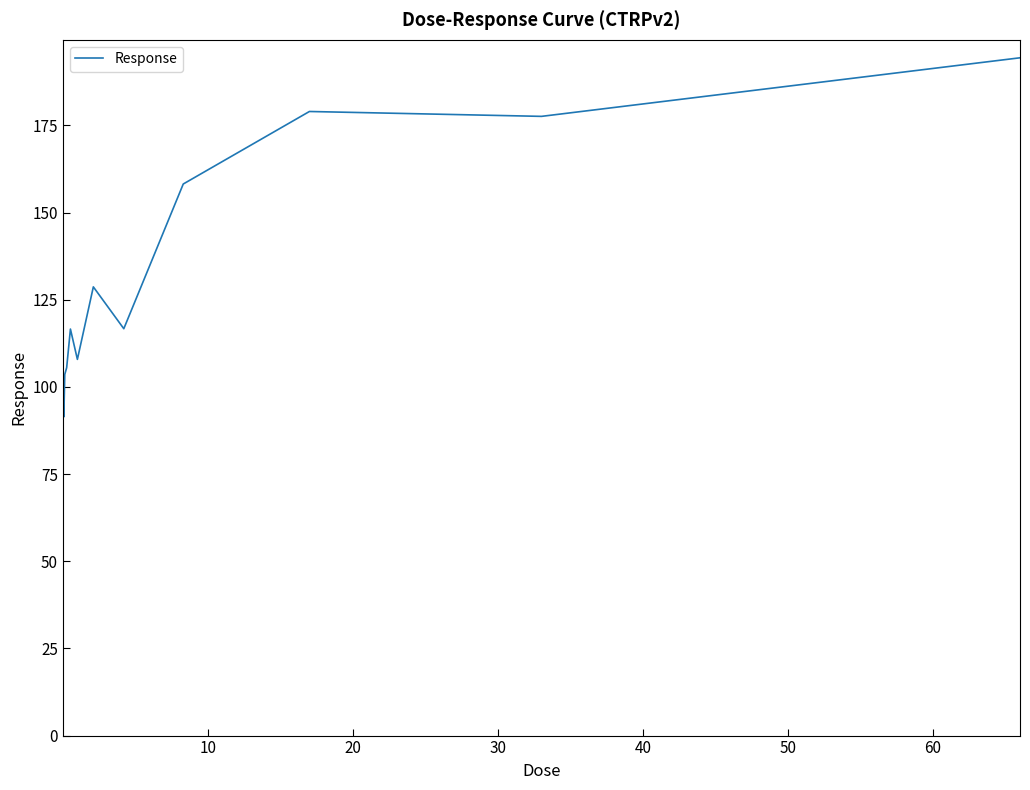

What is the maximum value shown in the chart?

194.4